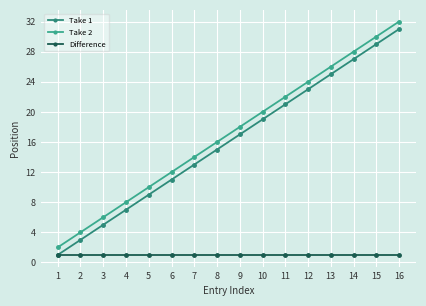

How many data points does each series have?

16